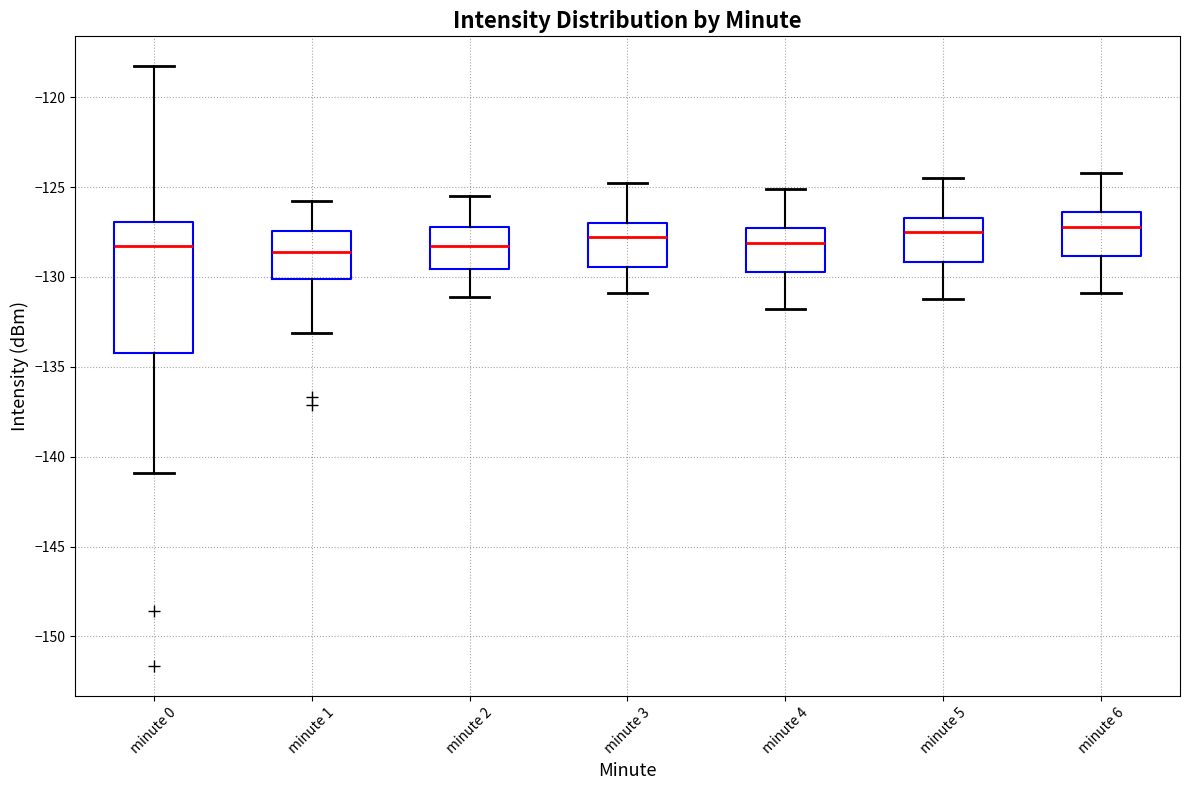

Reading left to right, read every box against the y-axis: the position of its median line, the range the box covers, and the ends of its whiskers. The values are not printed on the chart, so give them approximately, as read against the axis.

minute 0: median -128.5, box -134.0 to -127.0, whiskers -141.0 to -118.5
minute 1: median -128.5, box -130.0 to -127.5, whiskers -133.0 to -126.0
minute 2: median -128.0, box -129.5 to -127.0, whiskers -131.0 to -125.5
minute 3: median -128.0, box -129.5 to -127.0, whiskers -131.0 to -125.0
minute 4: median -128.0, box -129.5 to -127.5, whiskers -132.0 to -125.0
minute 5: median -127.5, box -129.0 to -126.5, whiskers -131.0 to -124.5
minute 6: median -127.0, box -129.0 to -126.5, whiskers -131.0 to -124.0